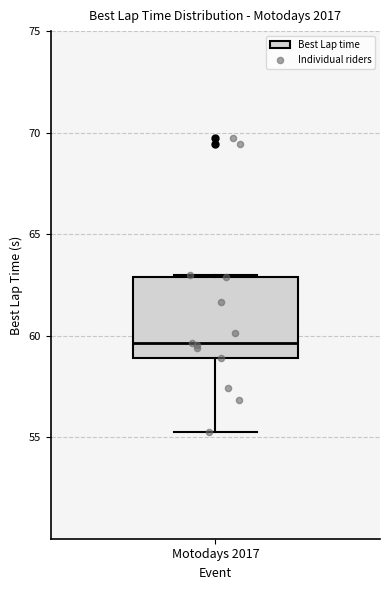

Transcribe this box plot: give where the median line is, the range the box spans, and where the two whiskers end, as read against the y-axis. The values are not printed on the chart, so give them approximately, as read against the axis.

median 59.5, box 59.0 to 63.0, whiskers 55.5 to 63.0